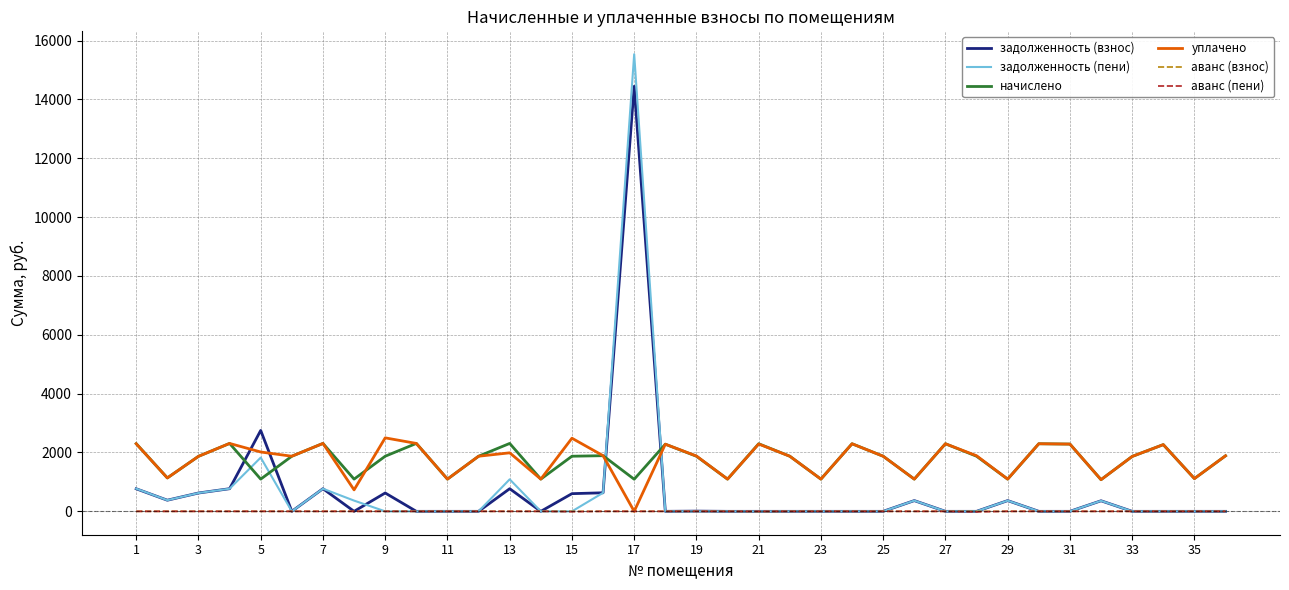

Which series ends up on top after the final intersection of уплачено and задолженность (пени)?

уплачено